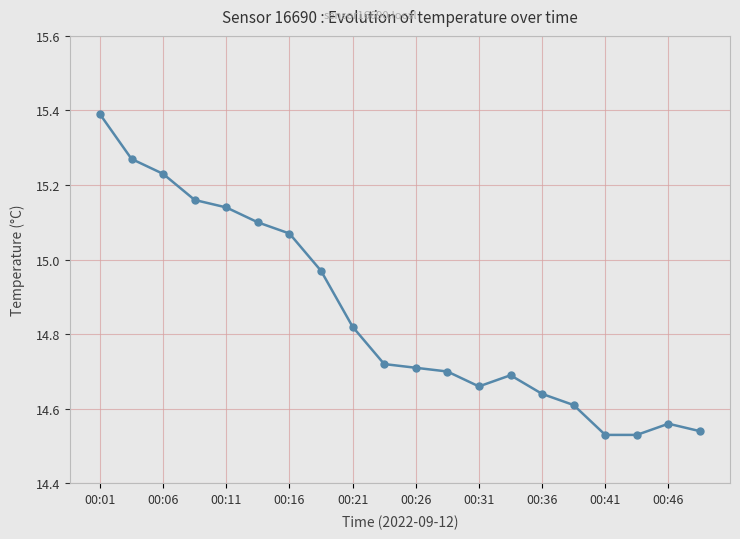

What is the difference between the maximum and second lowest values?

0.9